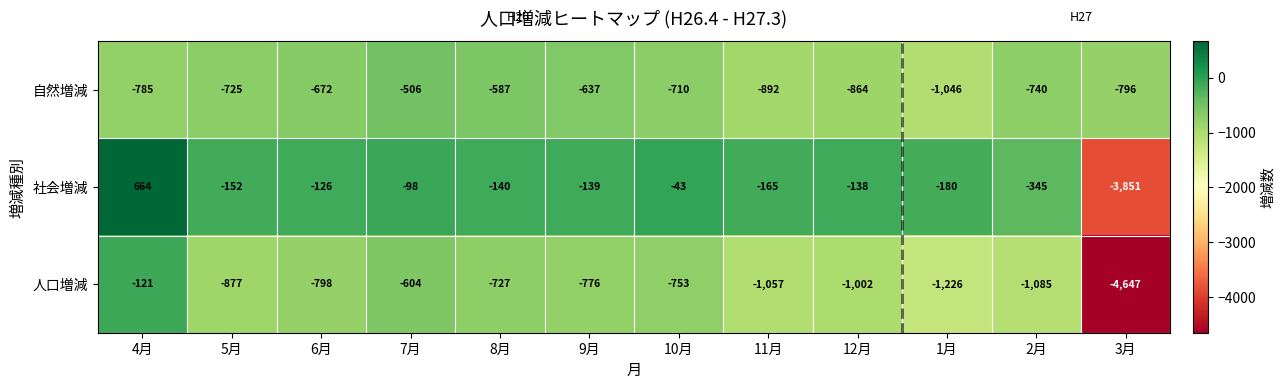

What is the average value of the 人口増減 series?

-1139